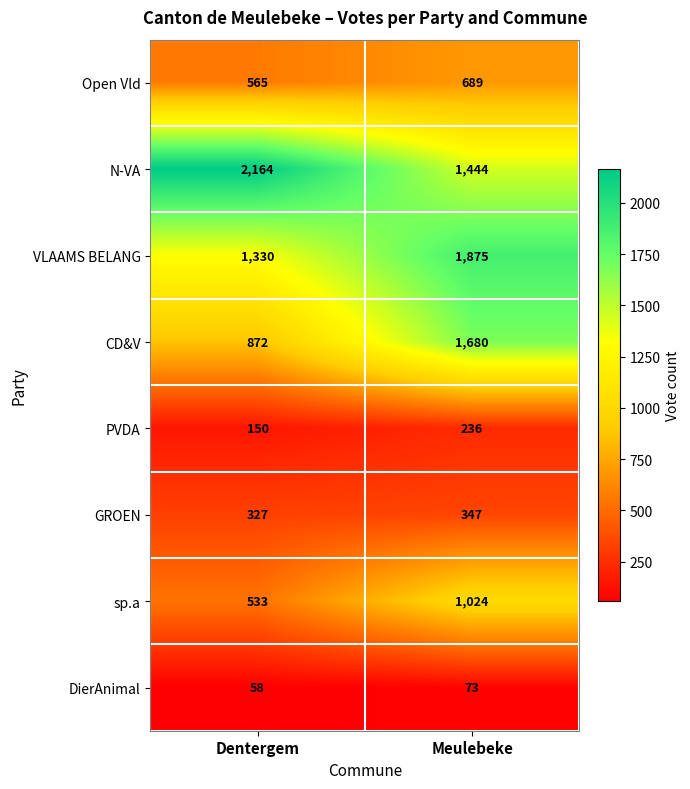

At which category does the chart reach its minimum across all series?

Dentergem